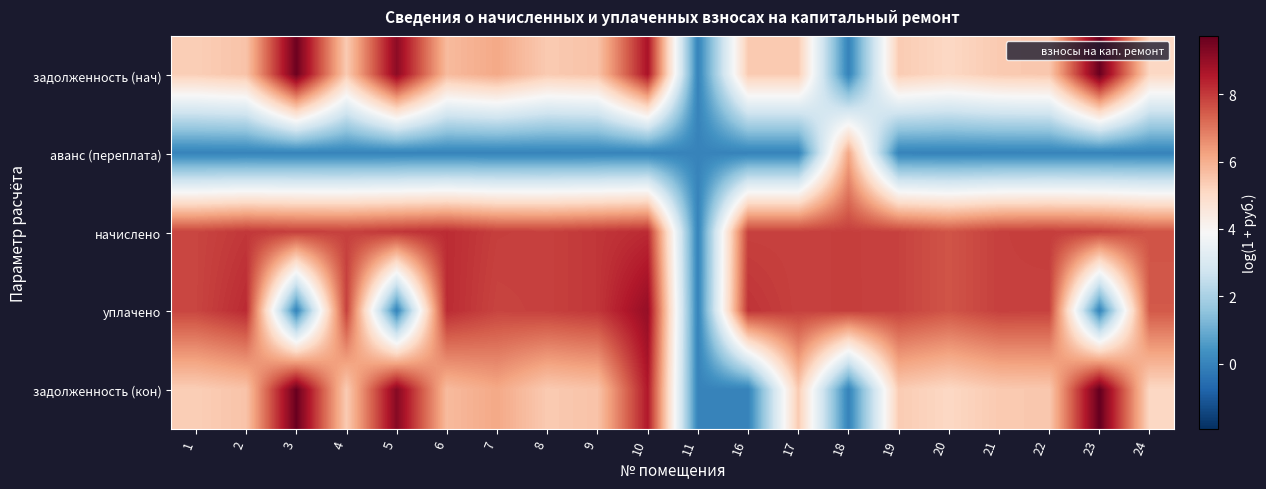

What is the difference between the highest and lowest values at 23?

9.7